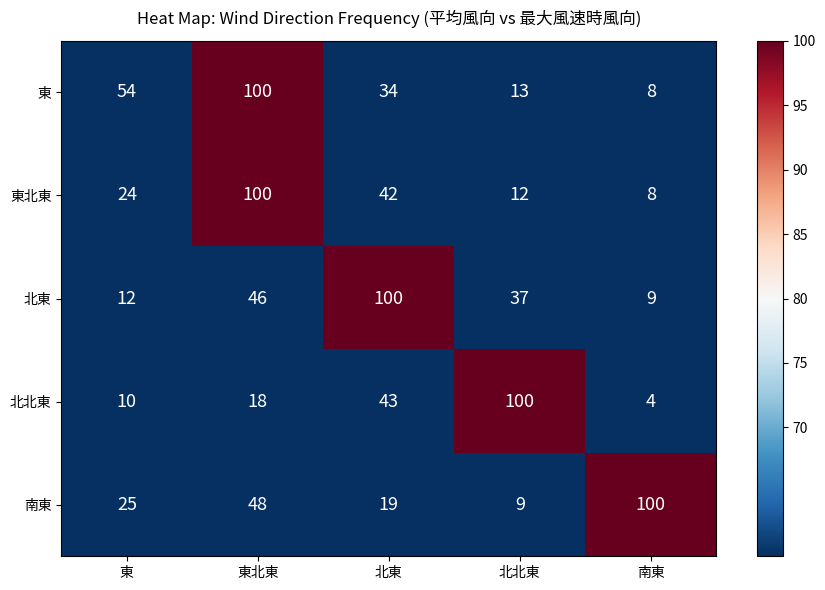

Reading left to right, extract all data points from this chart.

東: 東=54	東北東=100	北東=34	北北東=13	南東=8
東北東: 東=24	東北東=100	北東=42	北北東=12	南東=8
北東: 東=12	東北東=46	北東=100	北北東=37	南東=9
北北東: 東=10	東北東=18	北東=43	北北東=100	南東=4
南東: 東=25	東北東=48	北東=19	北北東=9	南東=100